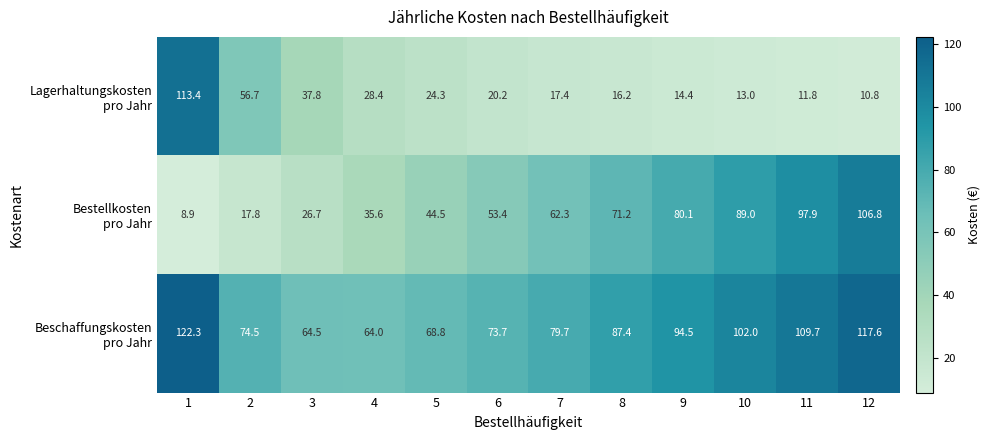

How many series are shown in this chart?

3